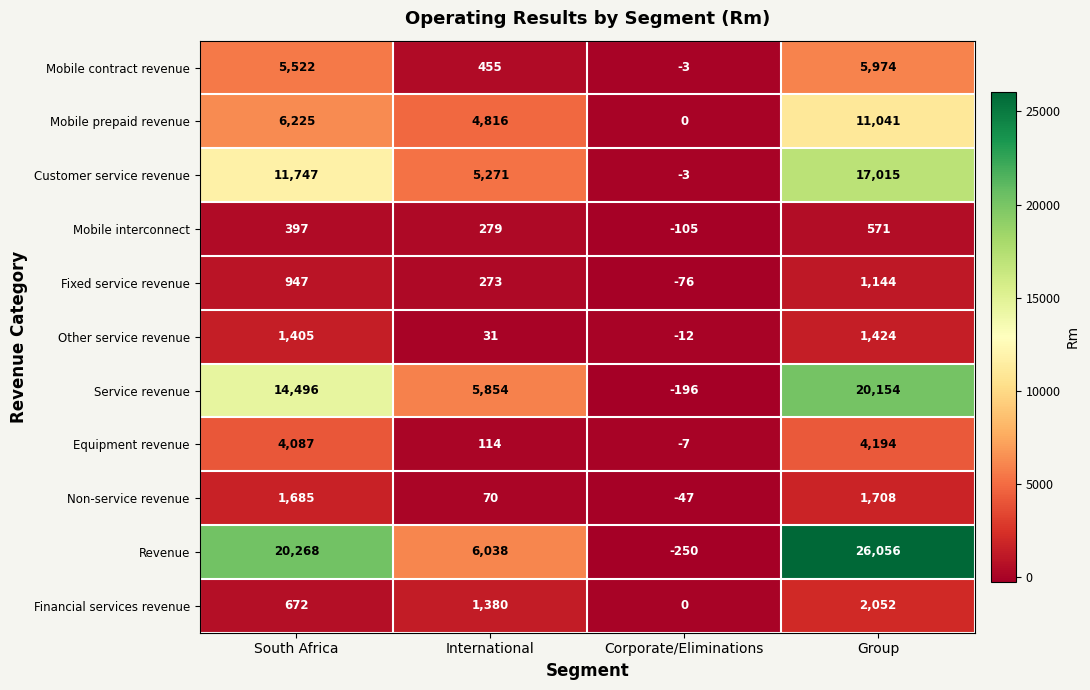

What is the difference between the maximum and minimum values in the Financial services revenue series?

2052